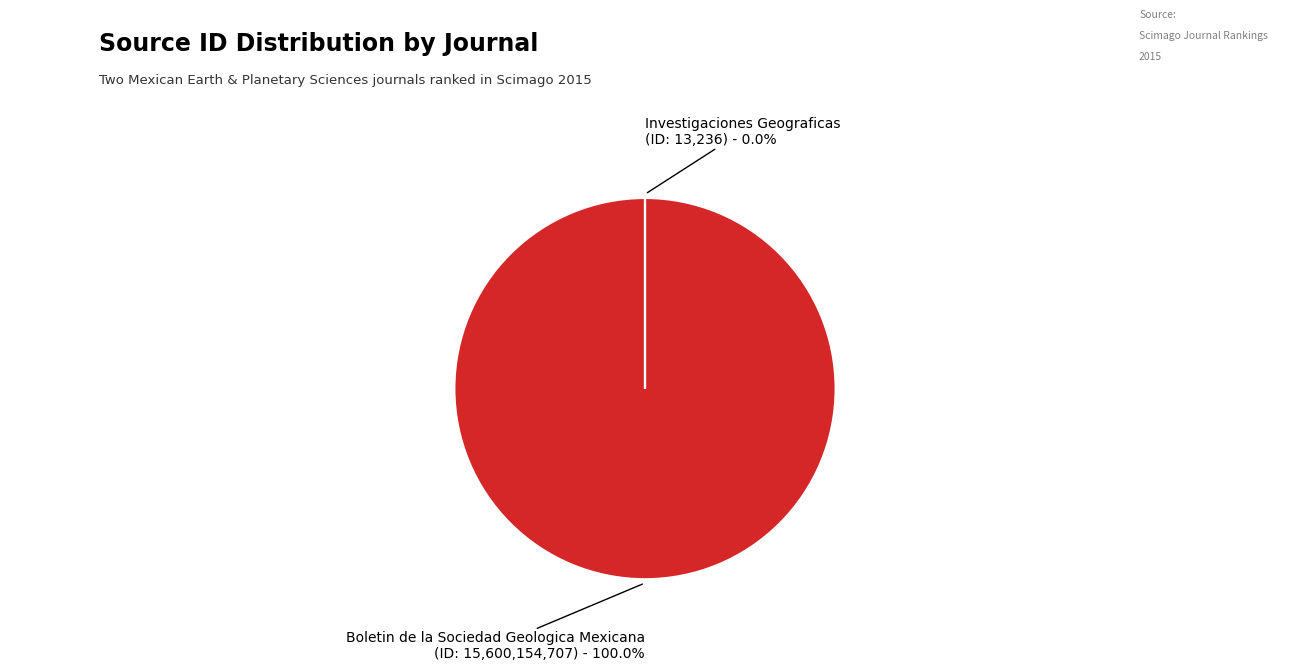

To the nearest percent, what is the average slice percentage?

50%